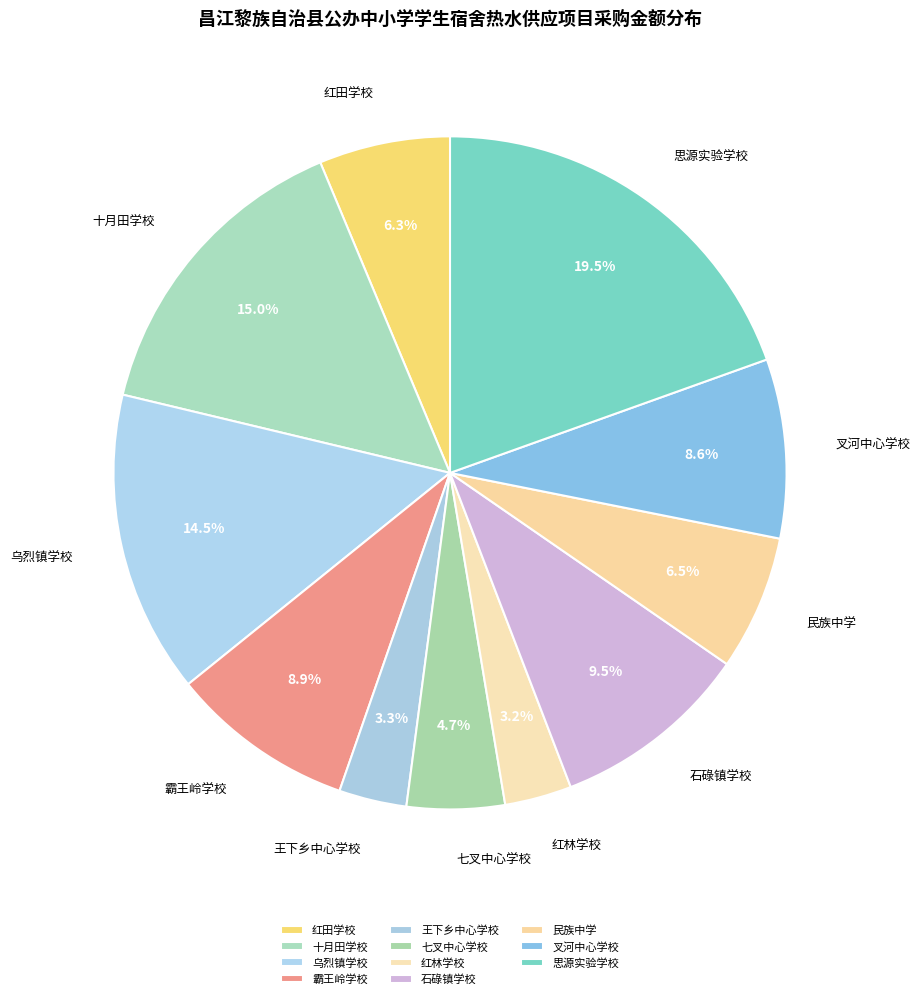

True or false: 十月田学校 accounts for 29% of the total.

False